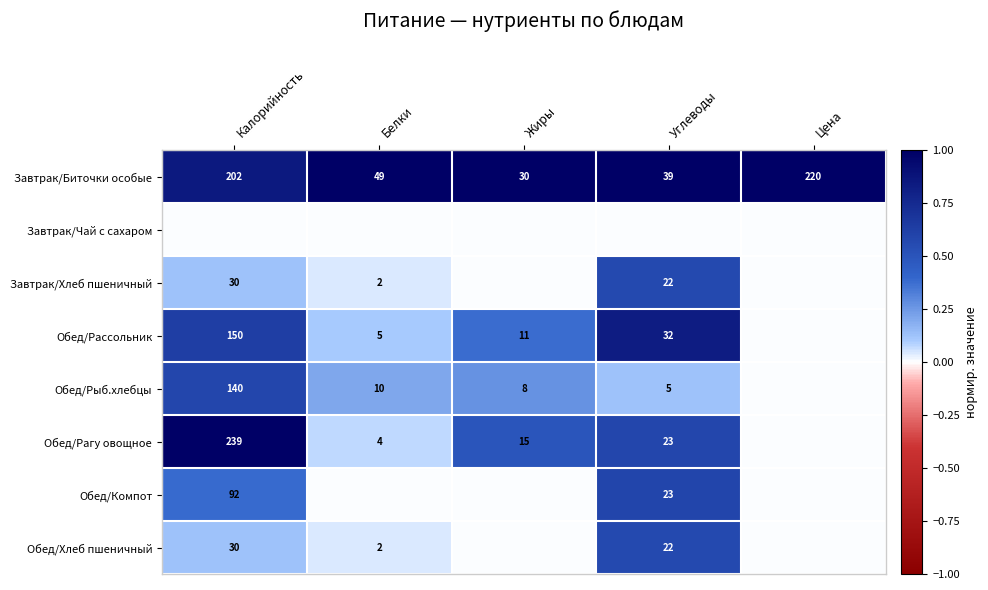

Rank the categories by Завтрак/Биточки особые value from lowest to highest.

Жиры, Углеводы, Белки, Калорийность, Цена